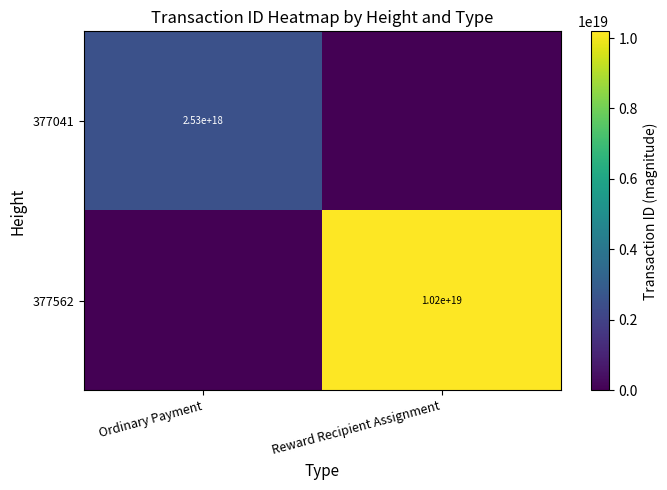

Is the value of 377041 at Ordinary Payment greater than the value of 377562 at Reward Recipient Assignment?

No